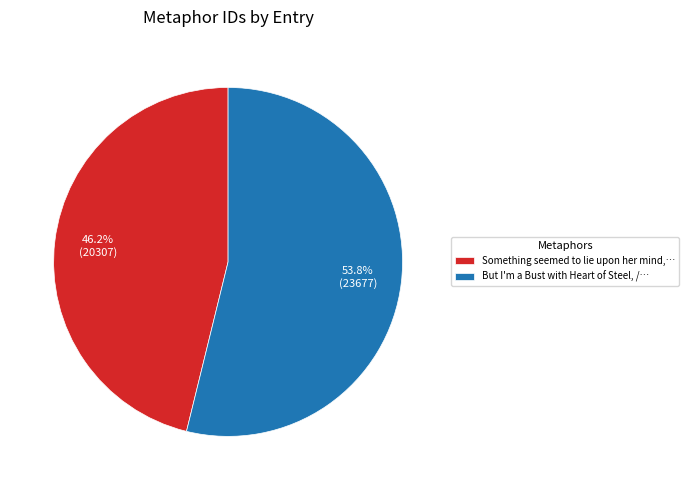

To the nearest percent, what percentage of the pie is But I'm a Bust with Heart of Steel?

54%